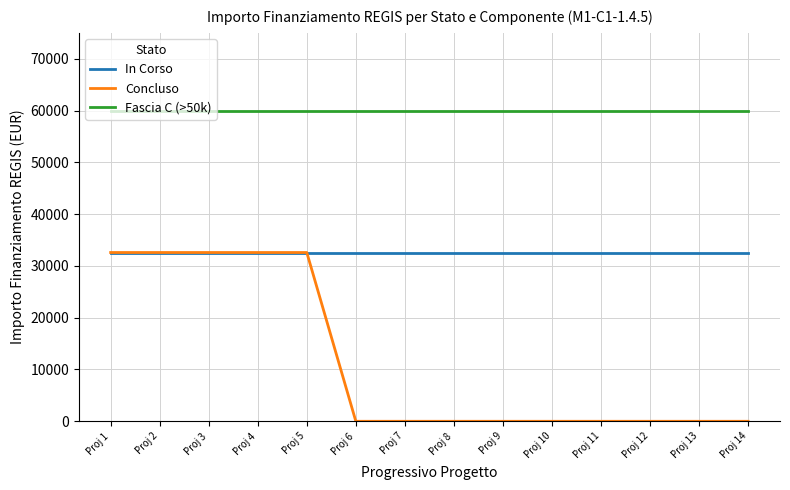

True or false: Fascia C (>50k) and In Corso intersect in this chart.

False